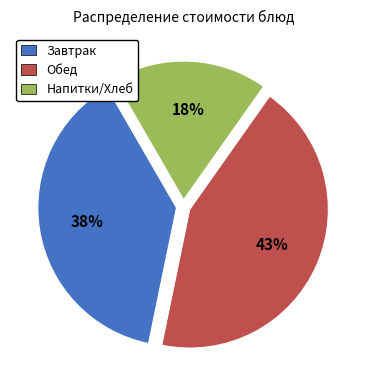

To the nearest percent, what percentage of the pie is Напитки/Хлеб?

18%